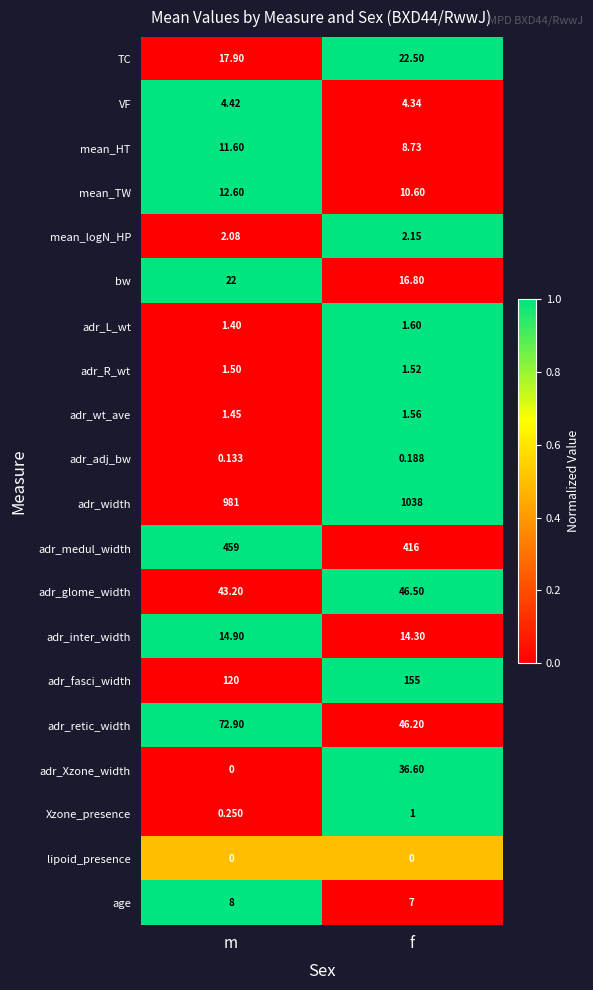

Which series has the widest spread of values?

adr_width